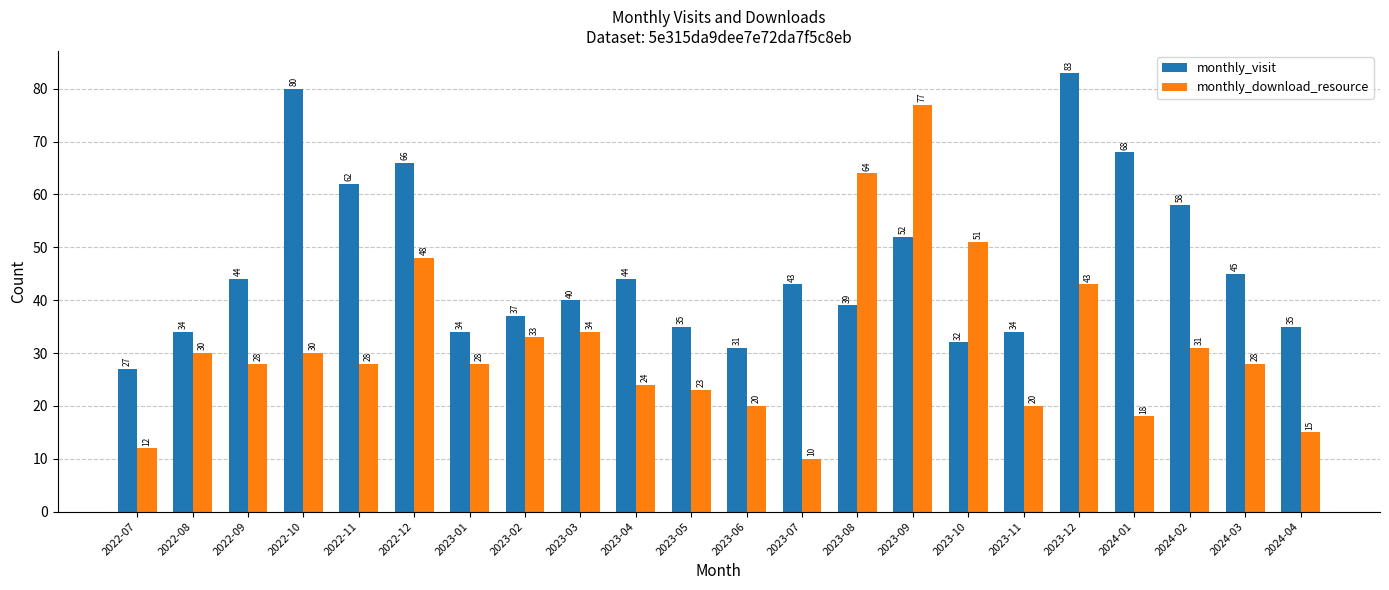

At which category is the sum across all series the highest?

2023-09